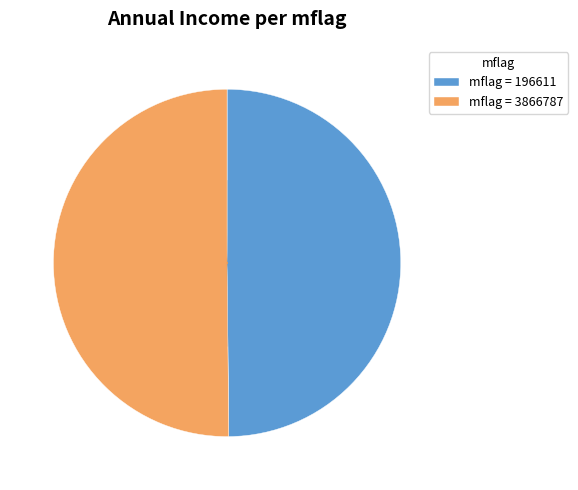

Approximately how many times larger is the value at mflag = 3866787 compared to mflag = 196611?

1.0